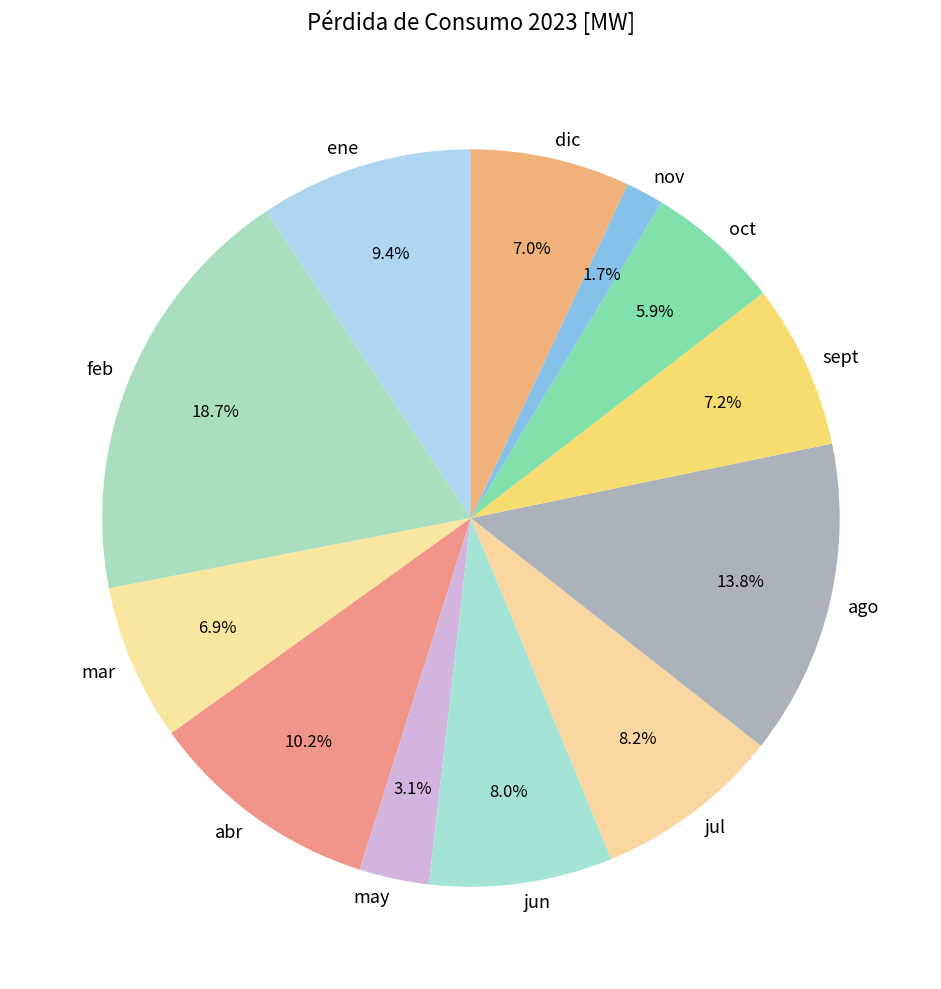

Count the number of slices in the pie.

12